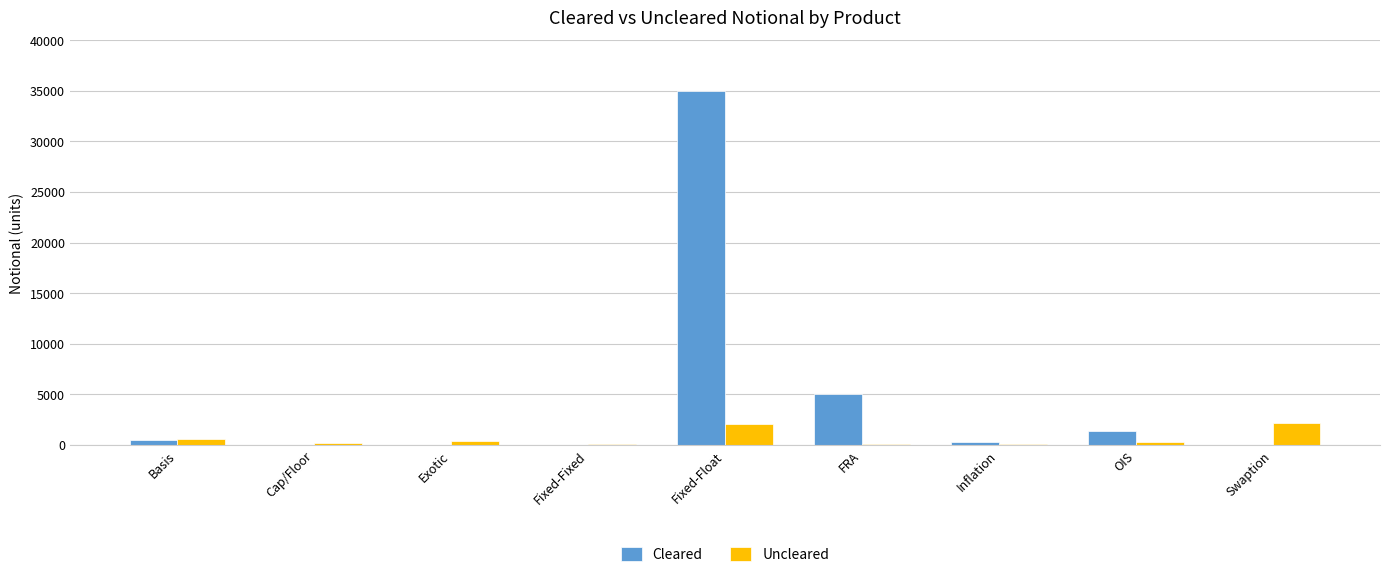

What is the spread (max minus min) of values at OIS?

1067